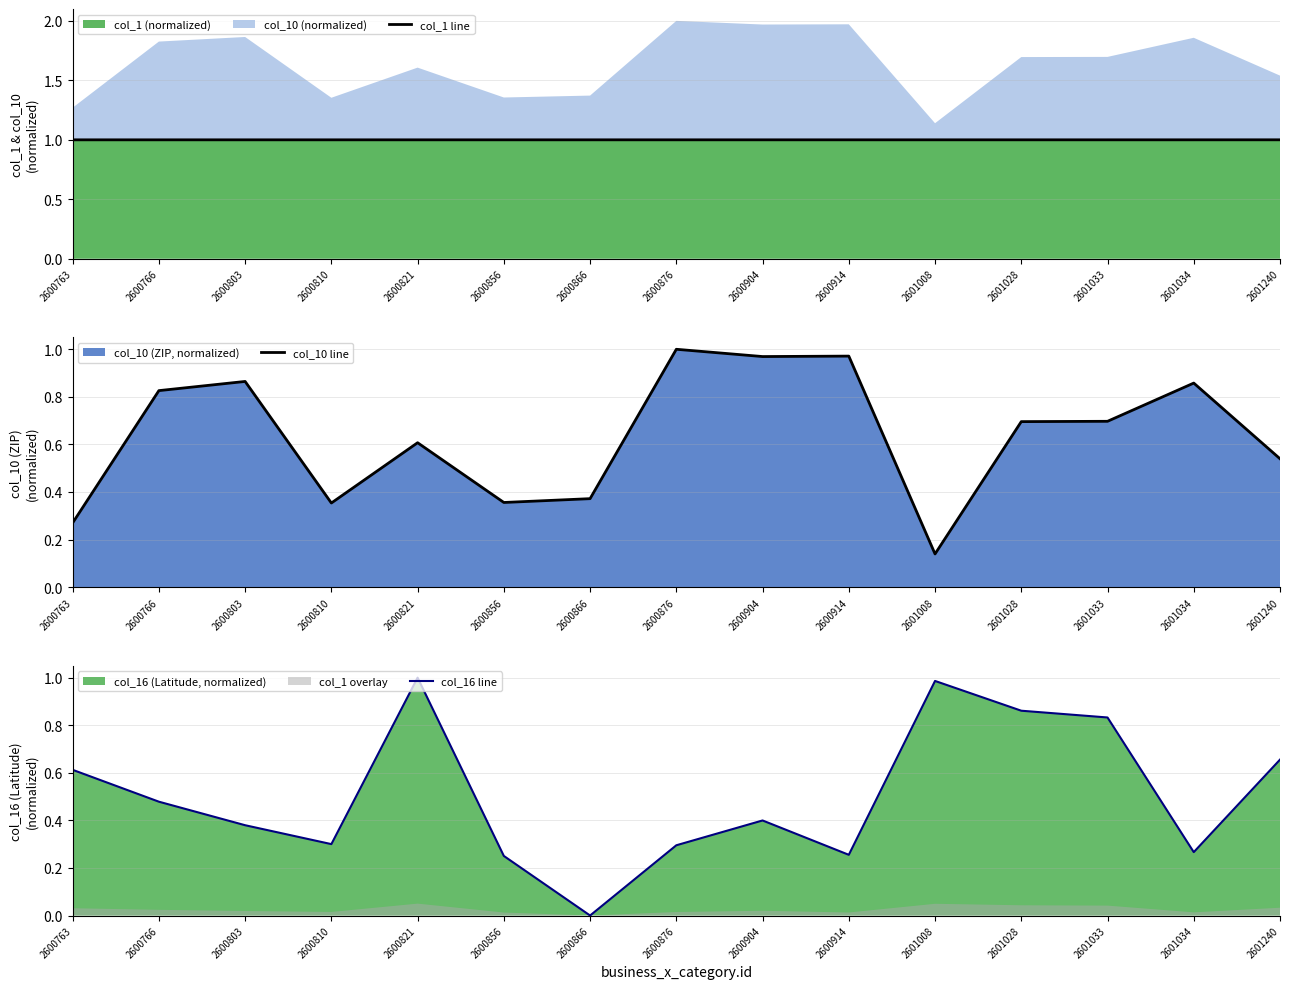

Between 2600904 and 2600766, which is larger?

2600904